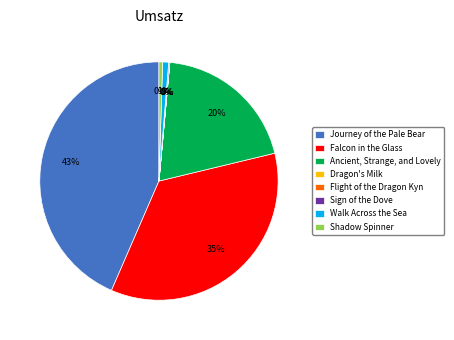

Does any single category account for the majority?

No